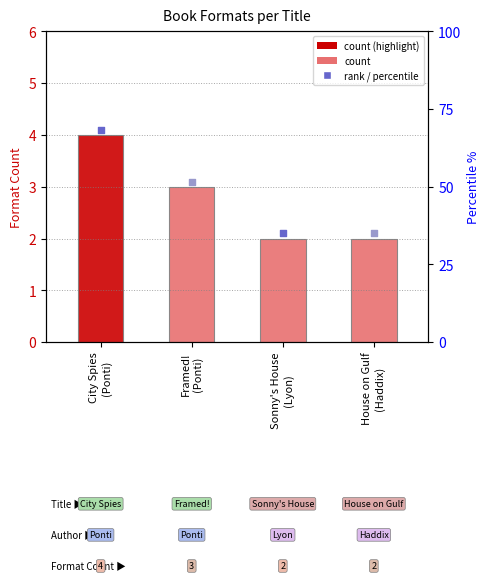

What is the ratio of the value at Framed!
(Ponti) to the value at City Spies
(Ponti)?

0.8